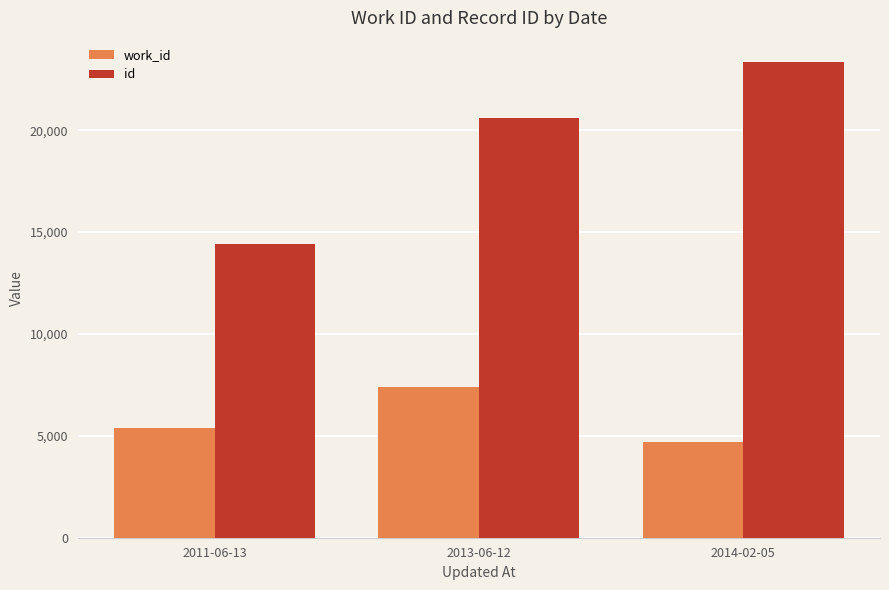

How many id values are between 14436 and 23366?

3